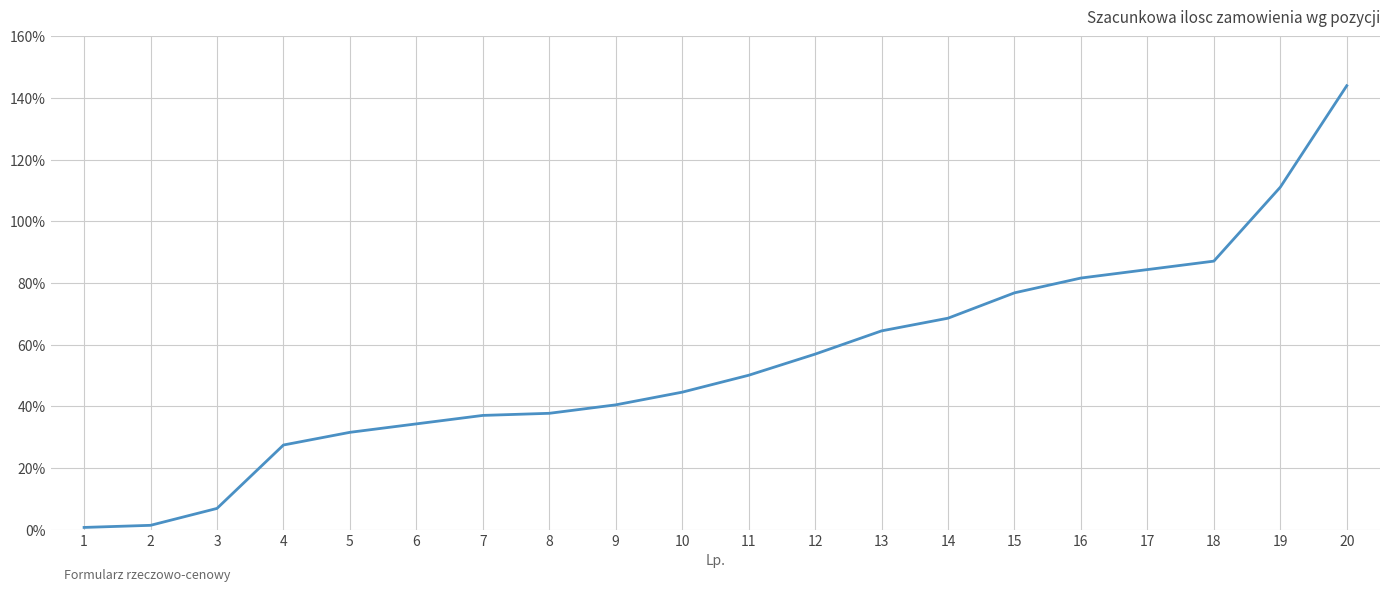

Which label corresponds to the largest value in the chart?

20